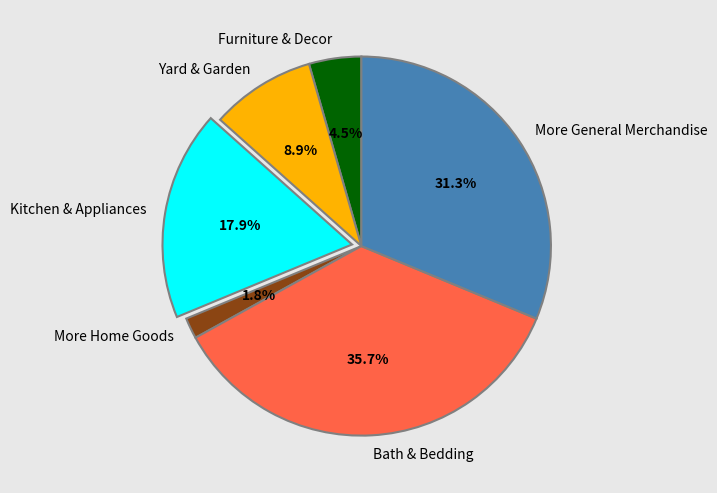

The Furniture & Decor slice represents 19% of the pie. True or false?

False